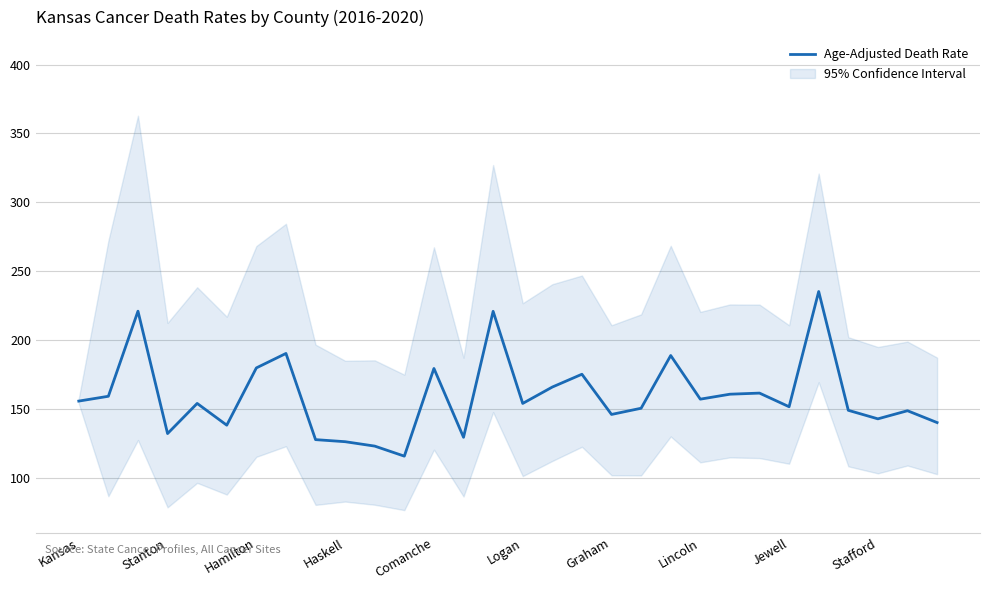

What is the sum of all values?

4776.8